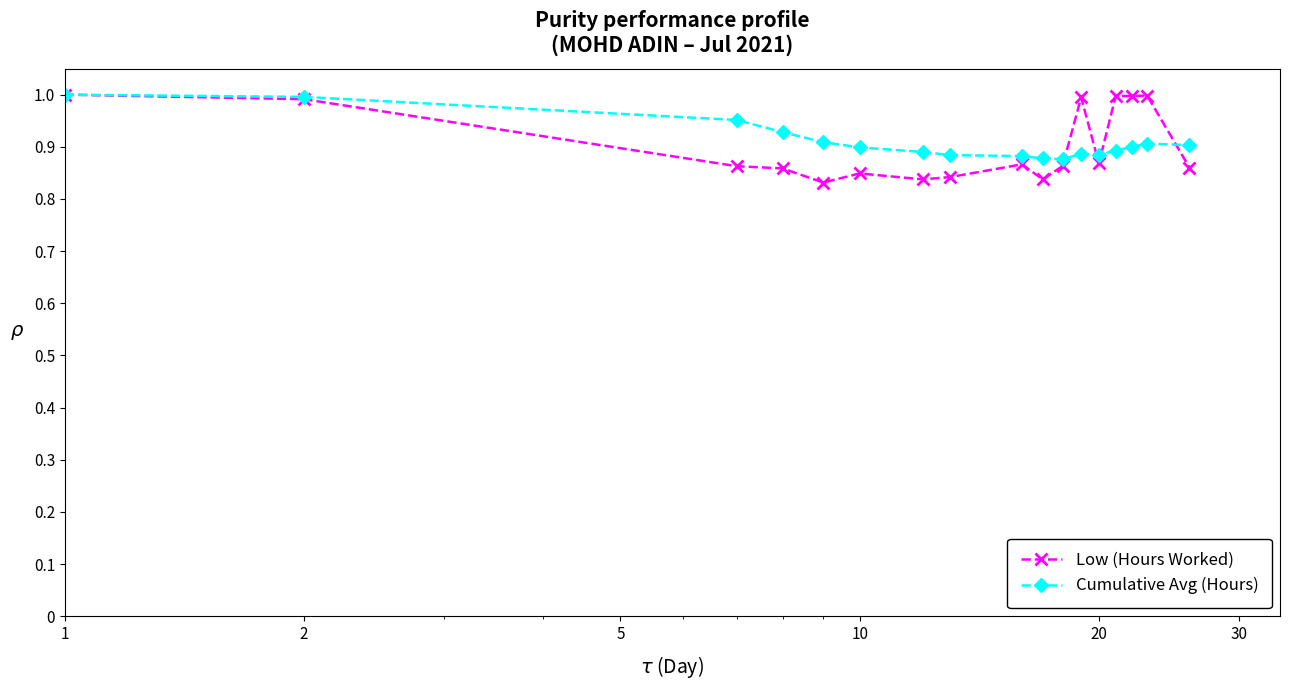

What are all the series names shown in the legend?

Low (Hours Worked), Cumulative Avg (Hours)